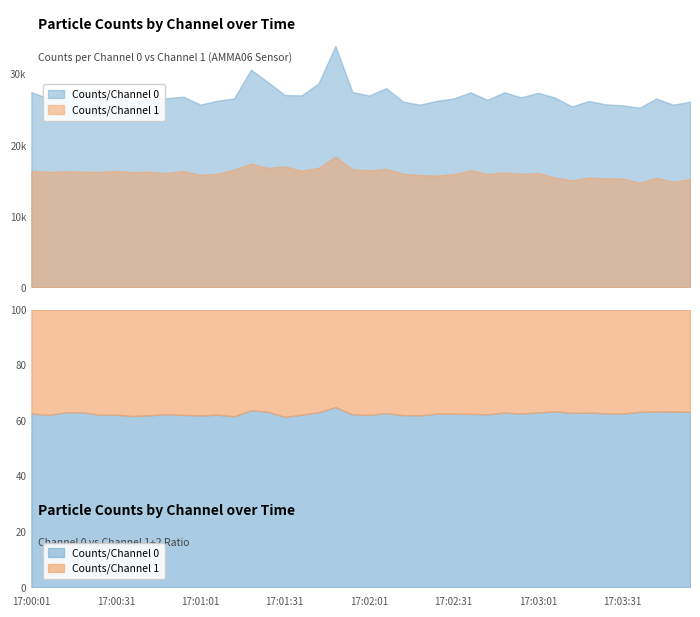

True or false: Counts/Channel 2 and Counts/Channel 1 intersect in this chart.

False